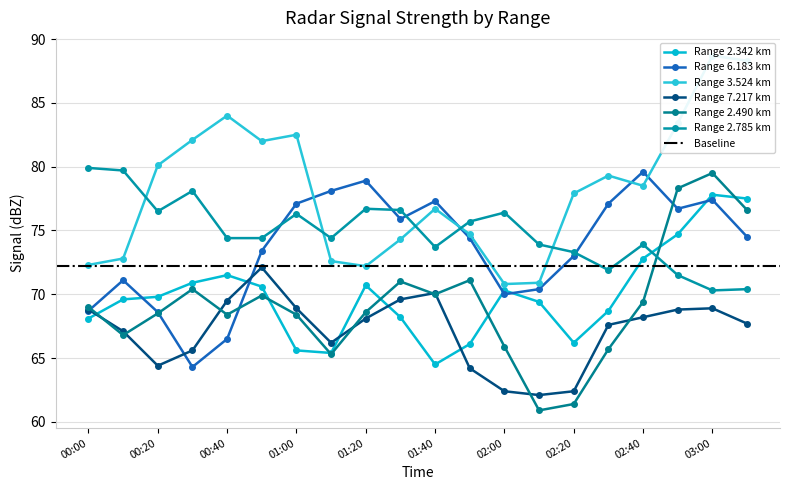

True or false: 2.785 and 6.183 cross at least once.

True